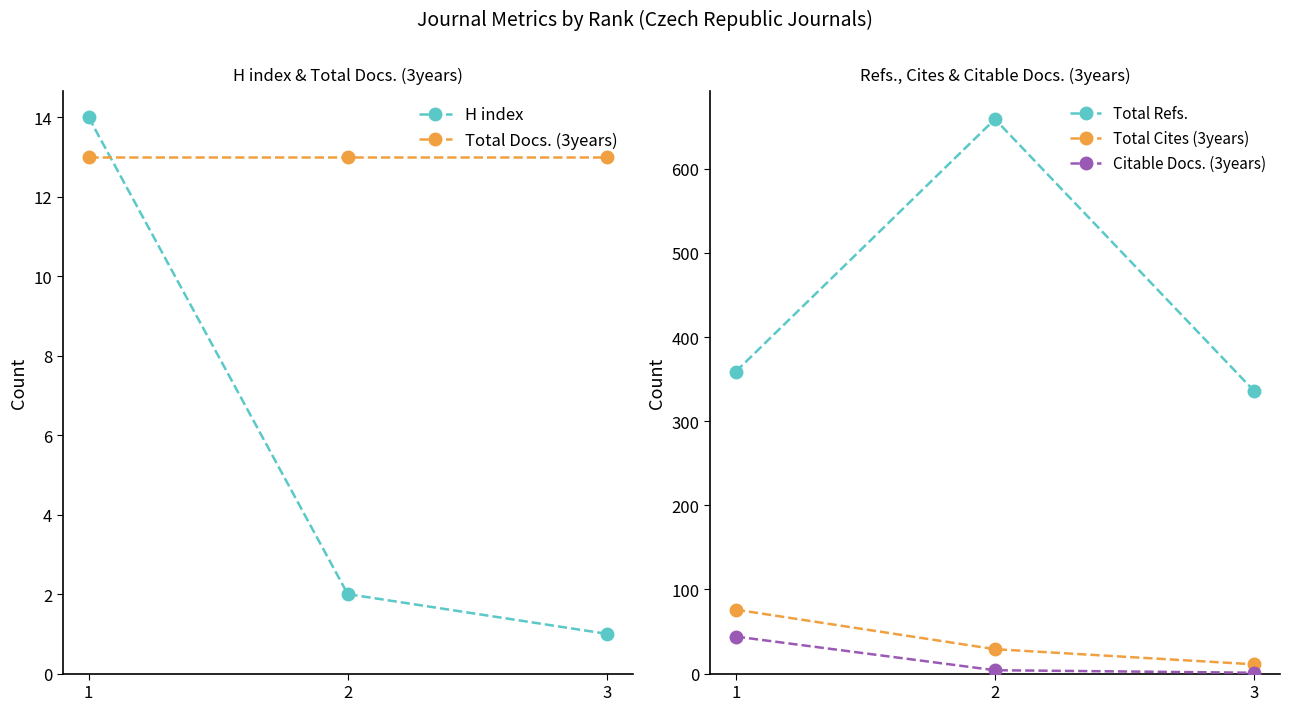

List the series in order of their peak value, highest first.

Total Refs., Total Cites (3years), Citable Docs. (3years), H index, Total Docs. (3years)